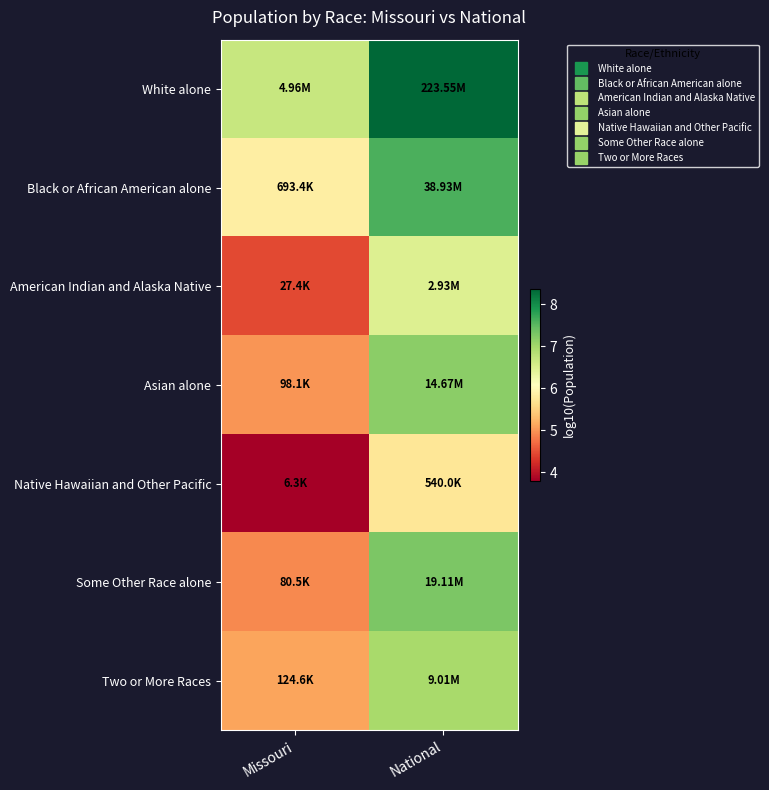

What is the greatest value displayed?

8.3